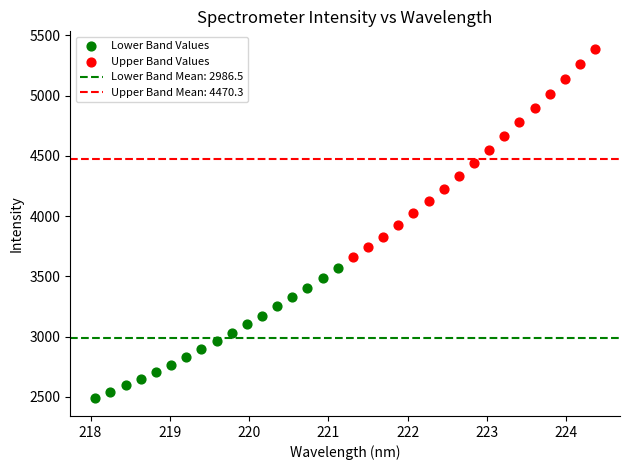

Which series reaches the maximum Y coordinate?

Upper Band Values